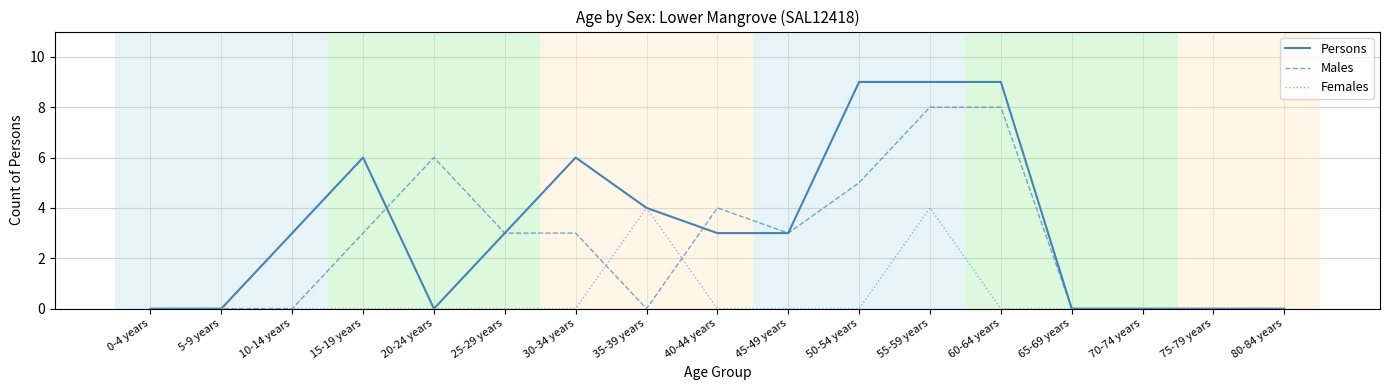

At how many categories does at least one series exceed 7?

3